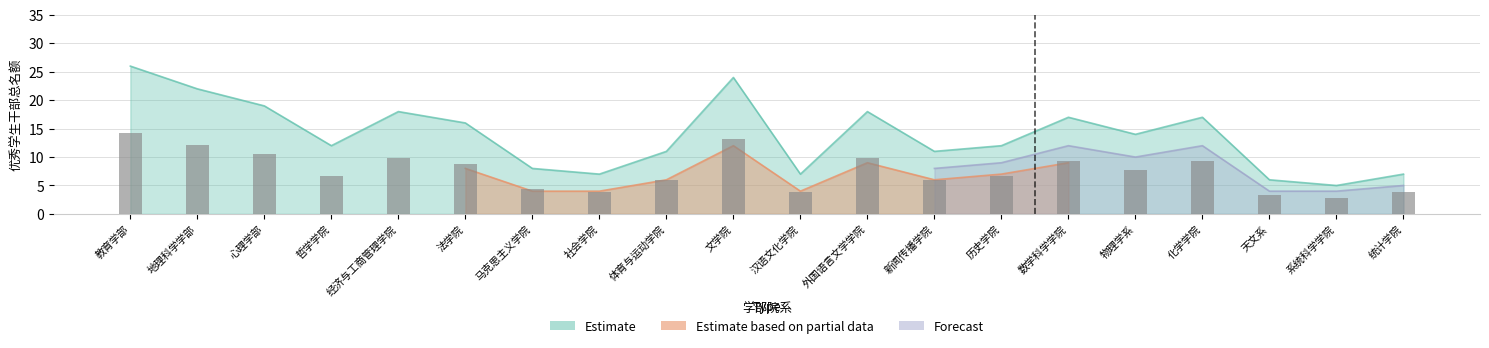

At which label does Estimate reach its peak?

教育学部